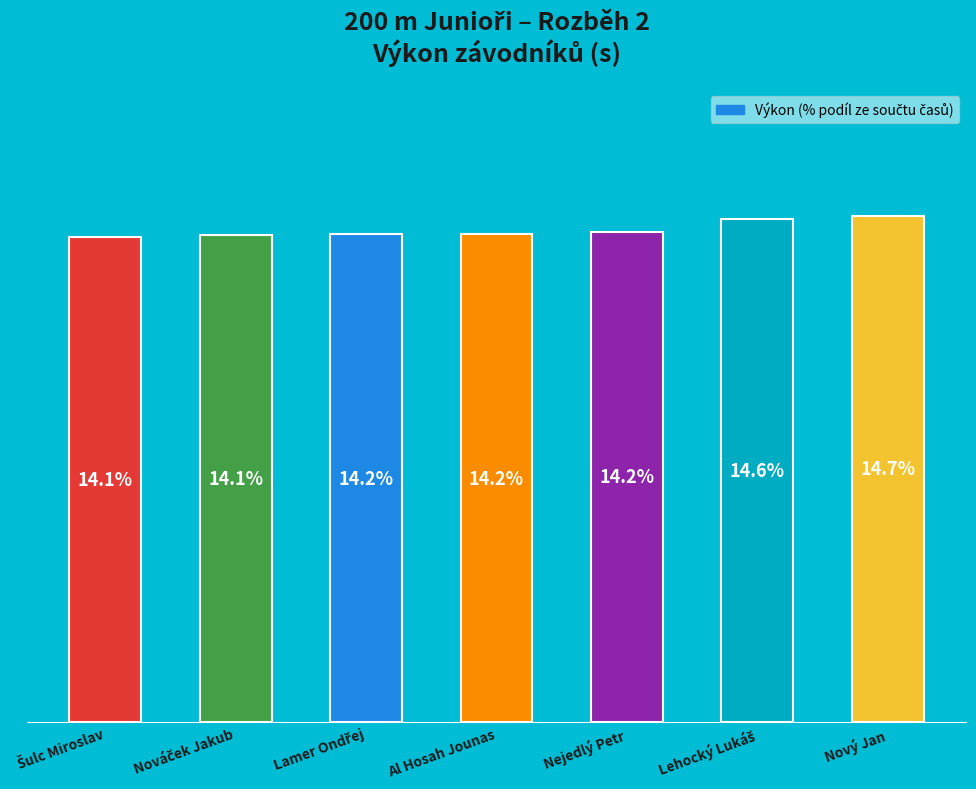

What is the label of the 7th bar from the left?

Nový Jan